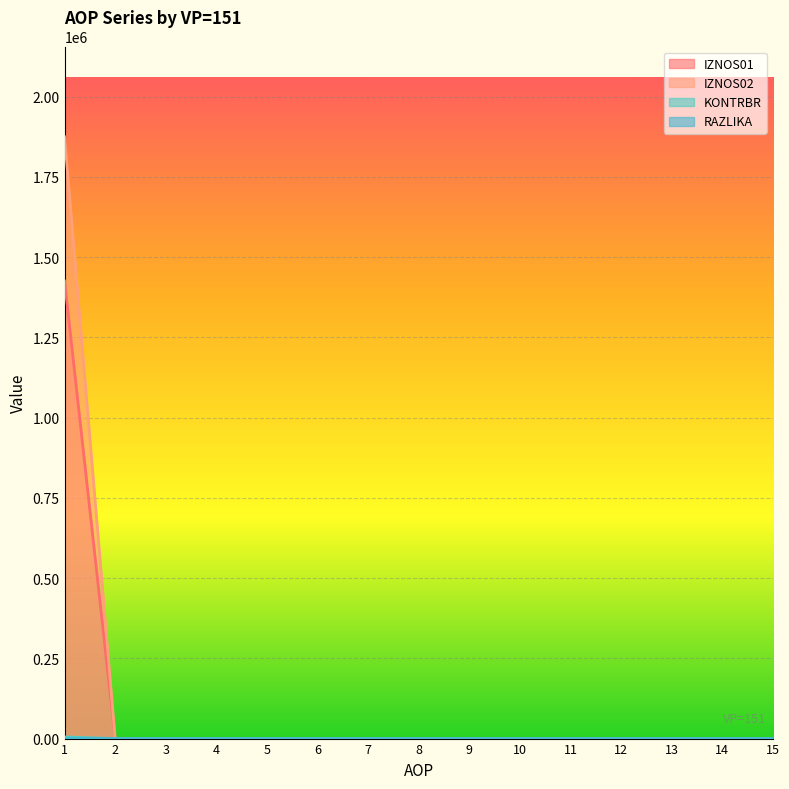

True or false: IZNOS02 and RAZLIKA cross at least once.

False